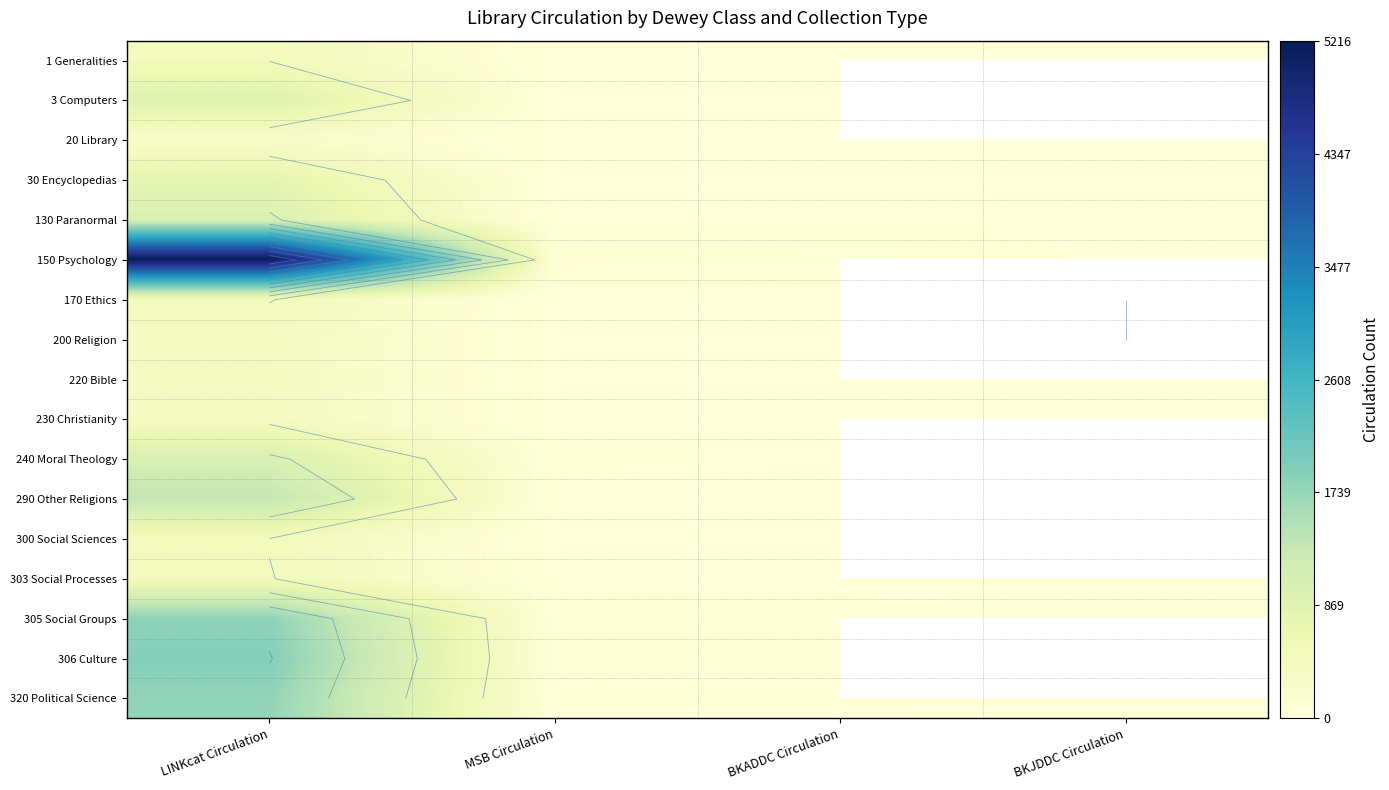

The 130 Paranormal series shows 988.0 at LINKcat Circulation. True or false?

True